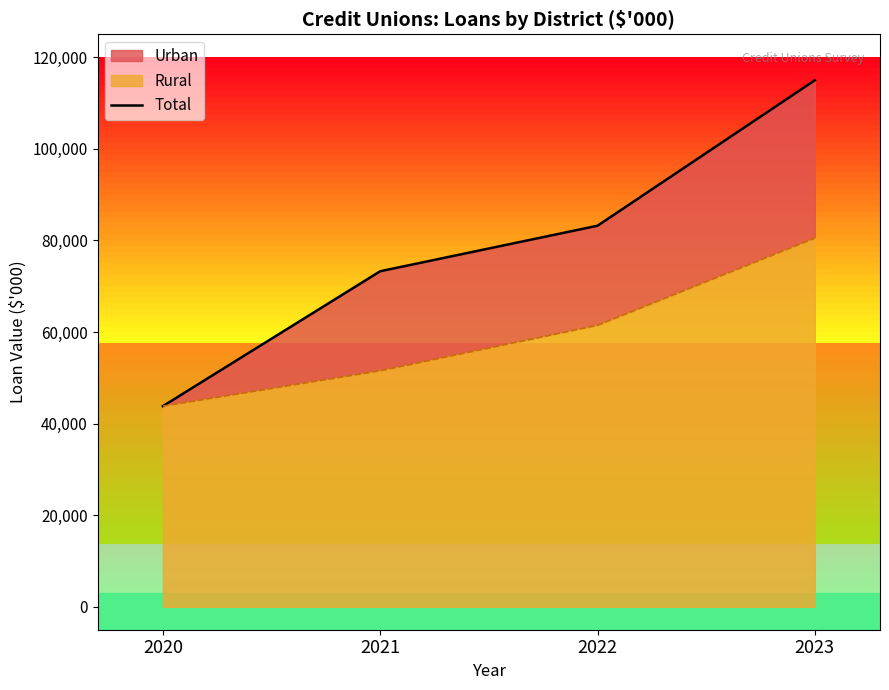

Reading left to right, list all the values displayed in this chart.

43815	73275	83208	114966